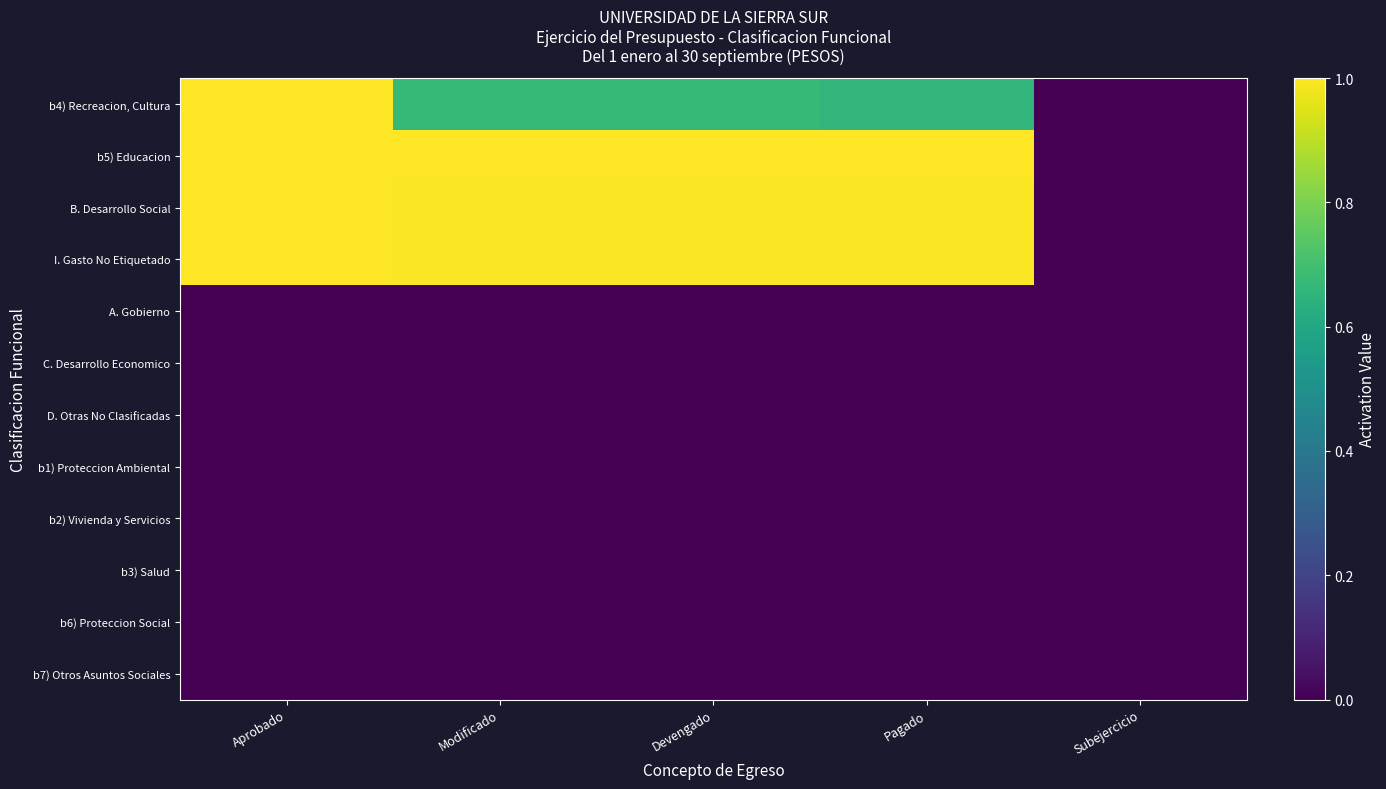

Count the number of categories in the chart.

5